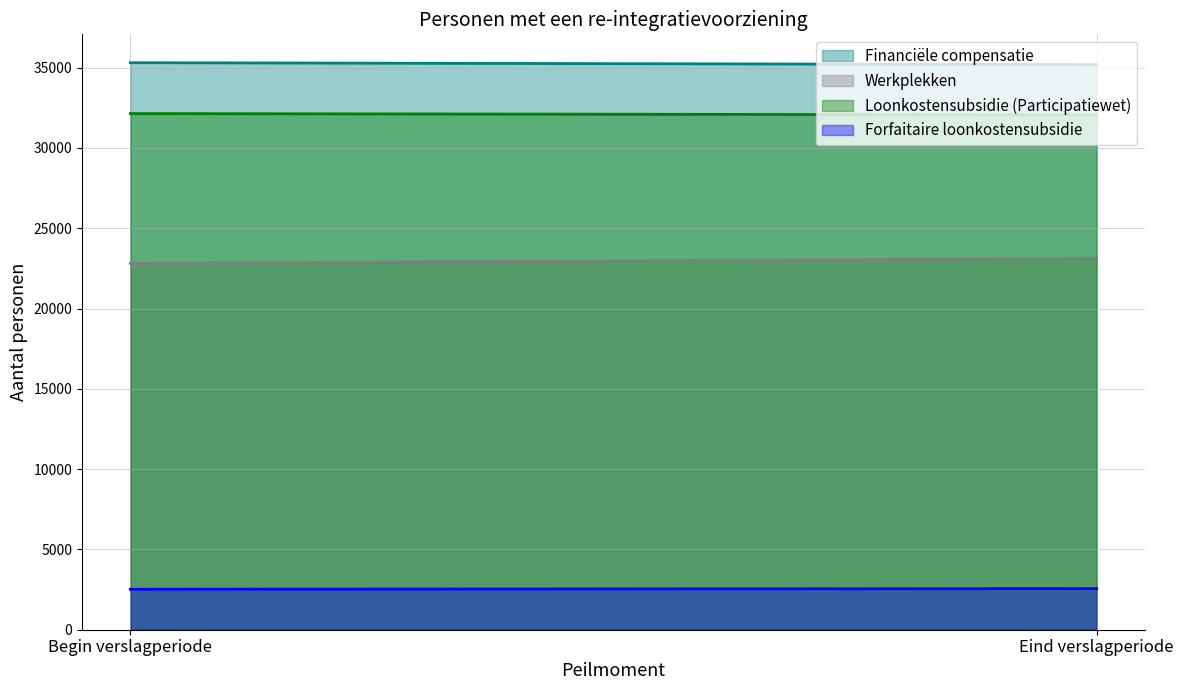

At which category is the sum across all series the highest?

Eind verslagperiode